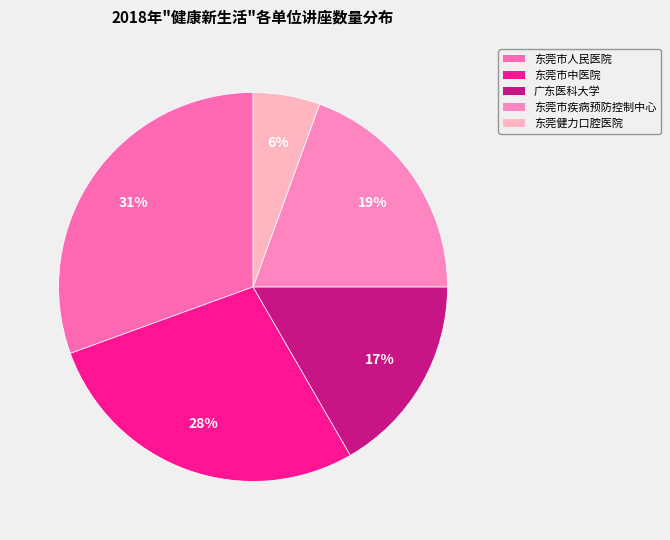

What is the change in value from 东莞市人民医院 to 东莞市中医院?

-1